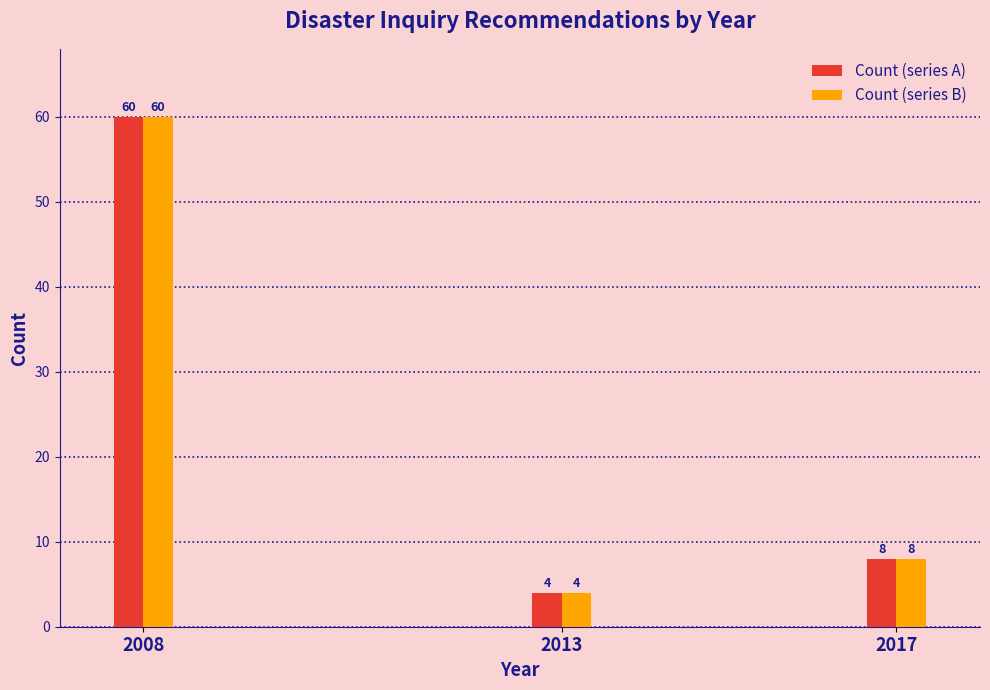

Reading left to right, transcribe all the data shown in this chart.

Count (series A): 2008=60	2013=4	2017=8
Count (series B): 2008=60	2013=4	2017=8